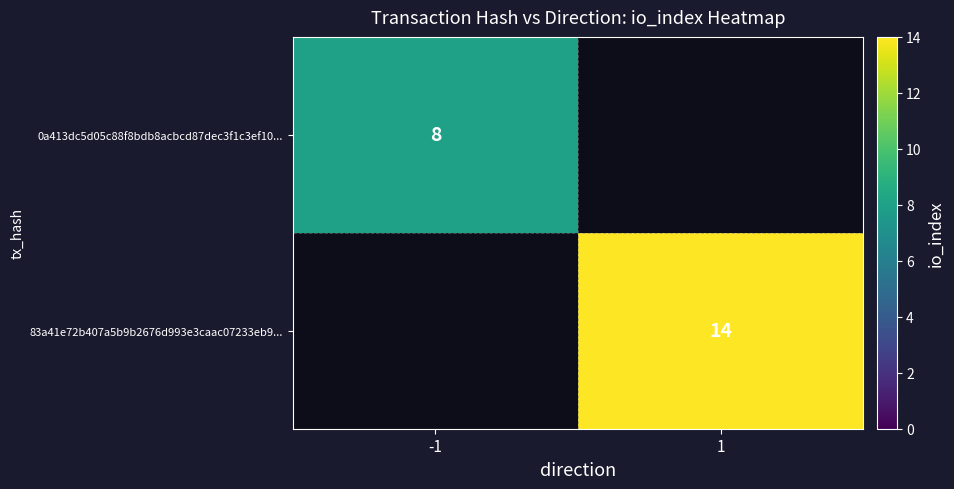

Is it true that 0a413dc5d05c88f8bdb8acbcd87dec3f1c3ef10... equals 2 at -1?

False